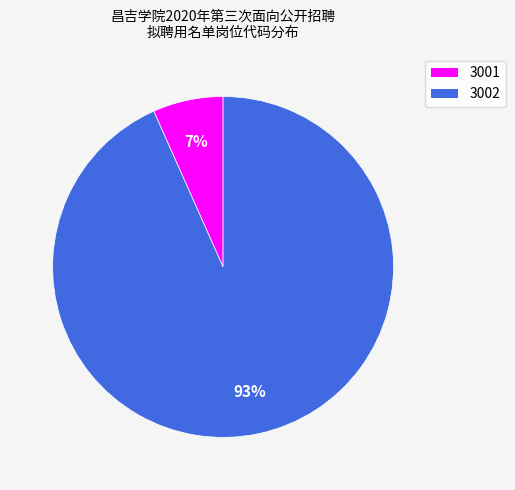

Does any single category account for the majority?

Yes